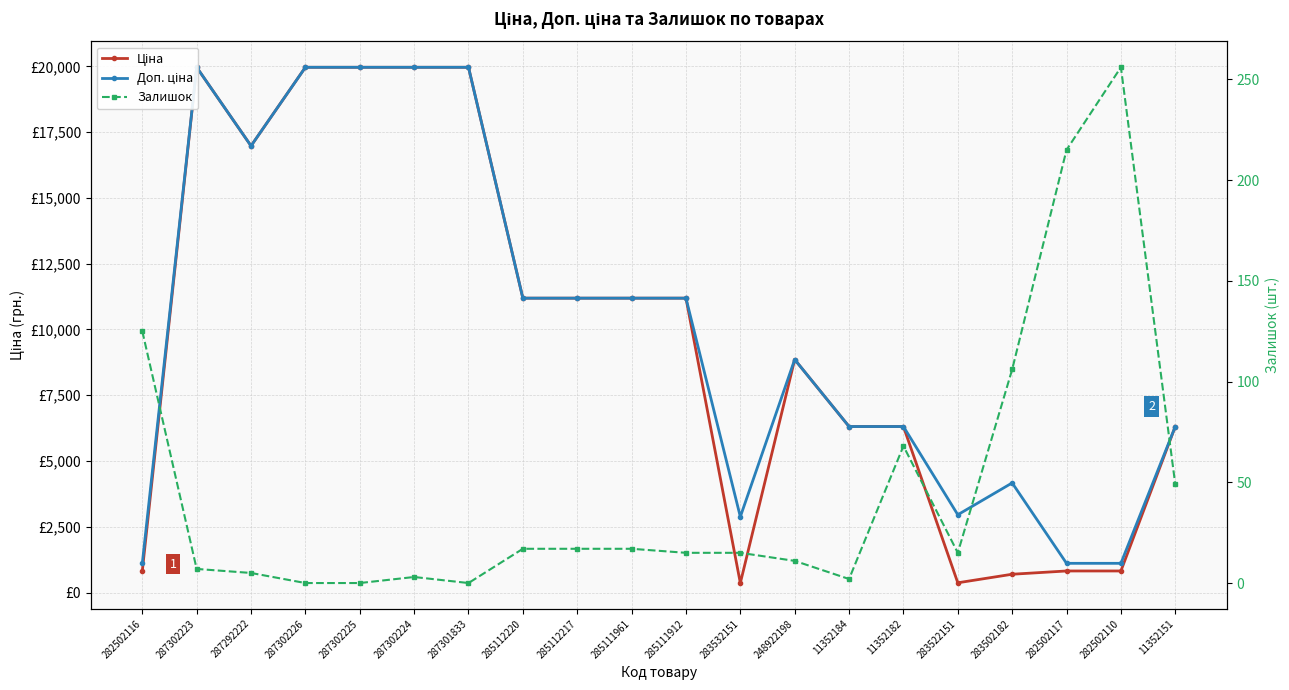

Is the value of Залишок at 283502182 greater than the value of Ціна at 287302223?

No